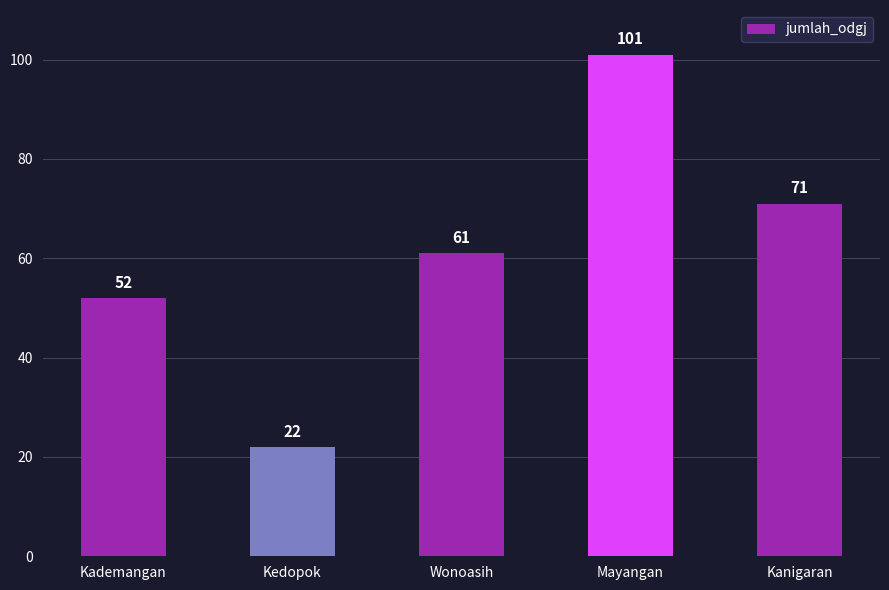

Is it true that the value at Kademangan is 52?

True